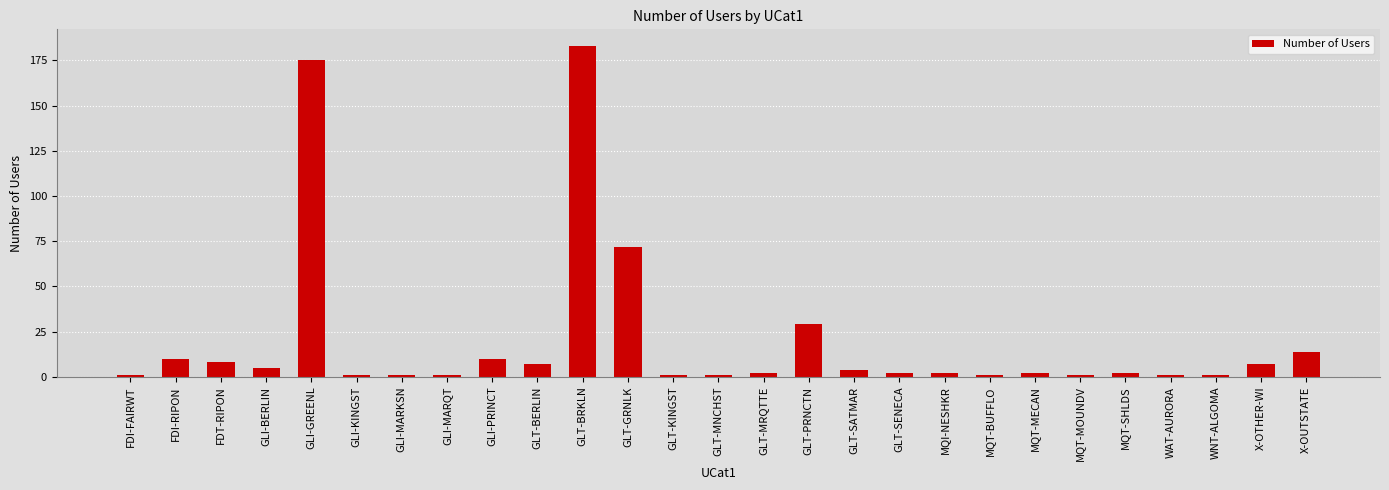

Which category has the highest value across all series?

GLT-BRKLN